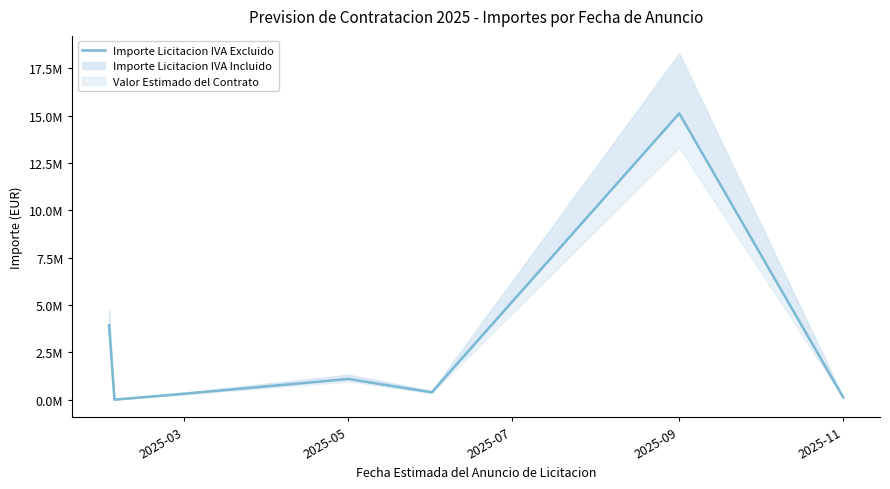

What is the difference between the second highest and second lowest values?

3818247.9